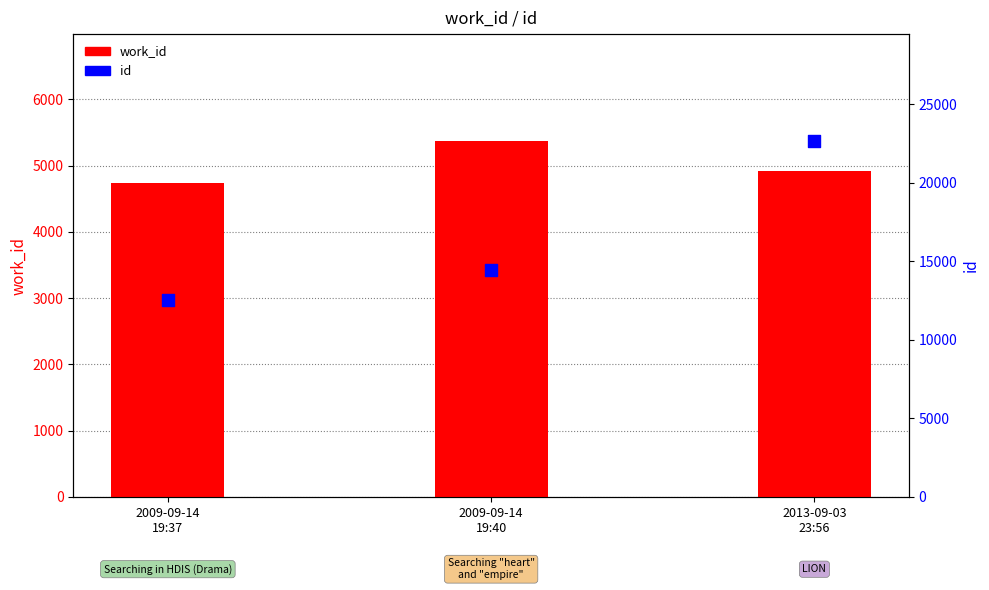

Which series contains the lowest Y value?

work_id